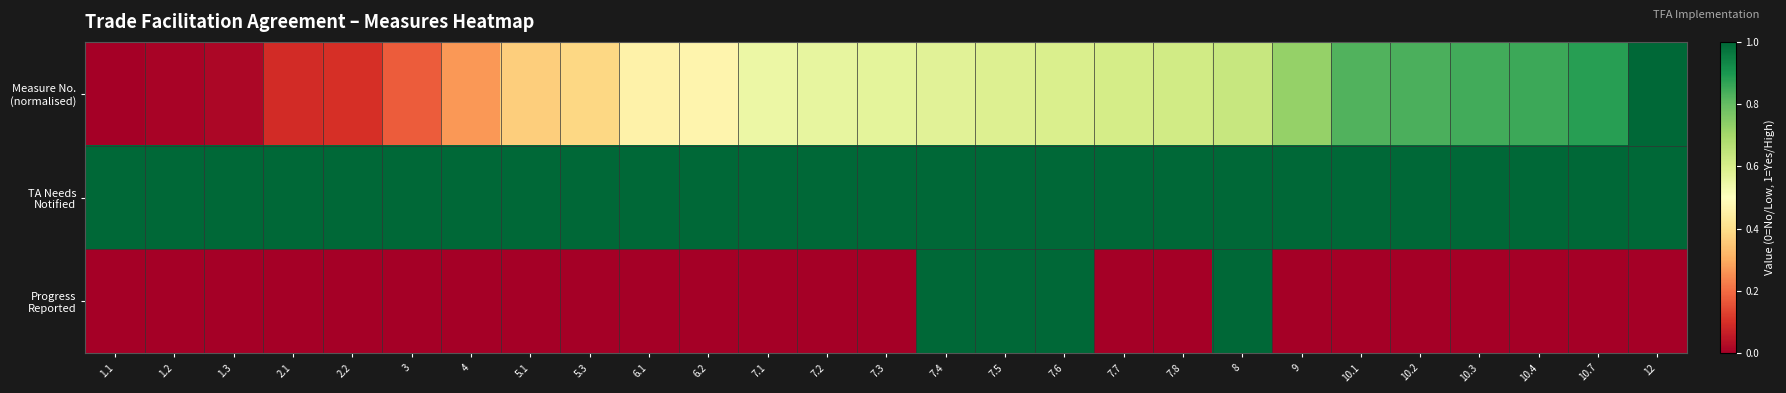

How many distinct data groups are displayed?

3